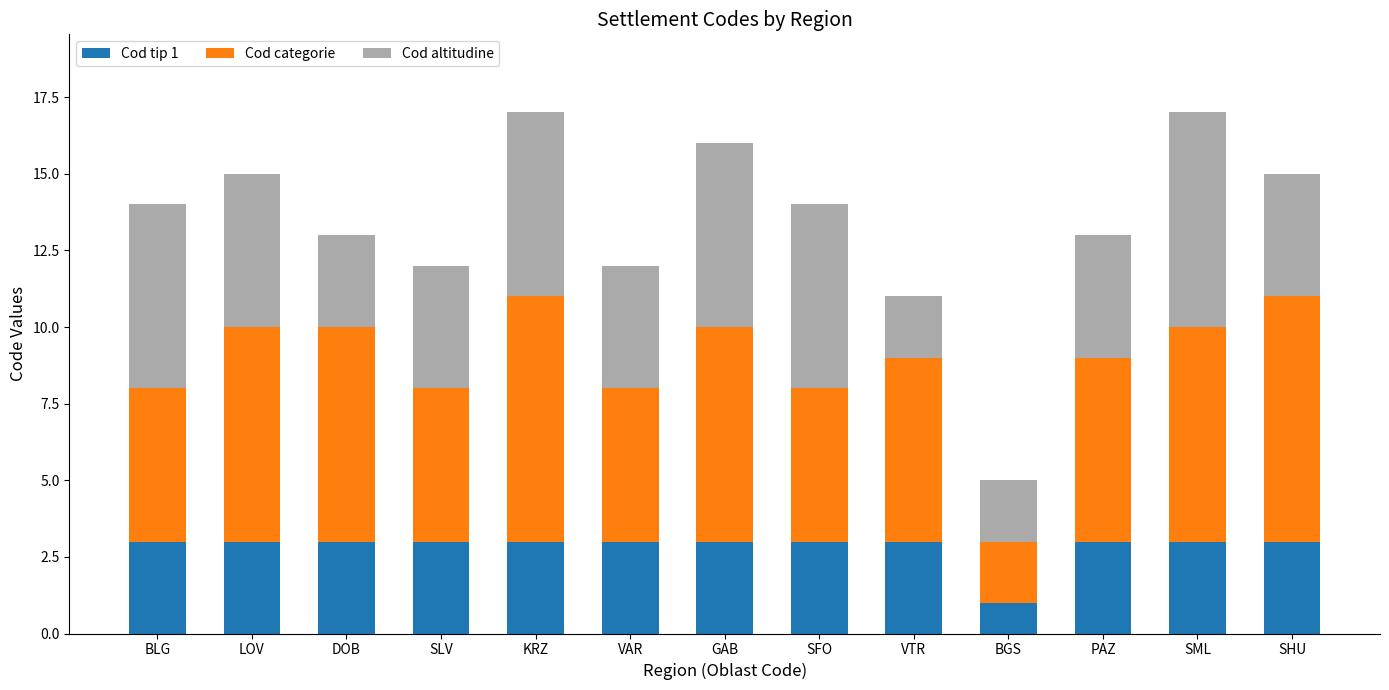

Which category has the lowest value in the Cod tip 1 series?

BGS